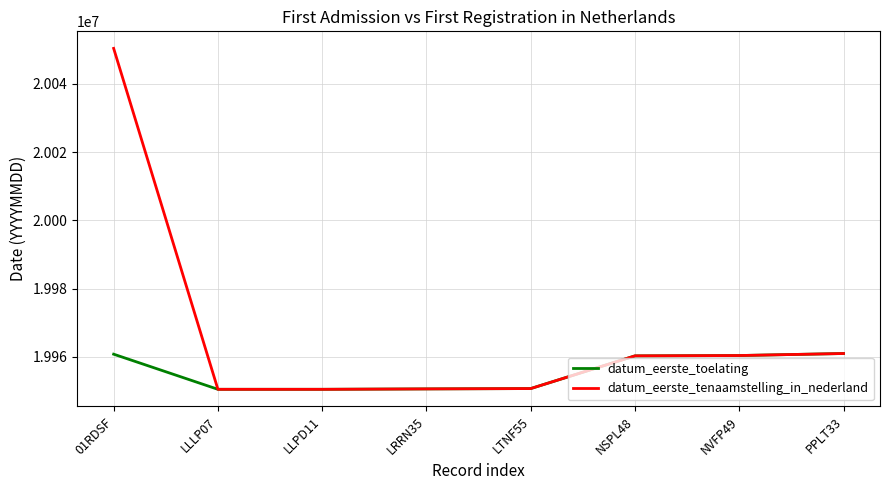

True or false: datum_eerste_tenaamstelling_in_nederland has a value of 19960409 at NVFP49.

True